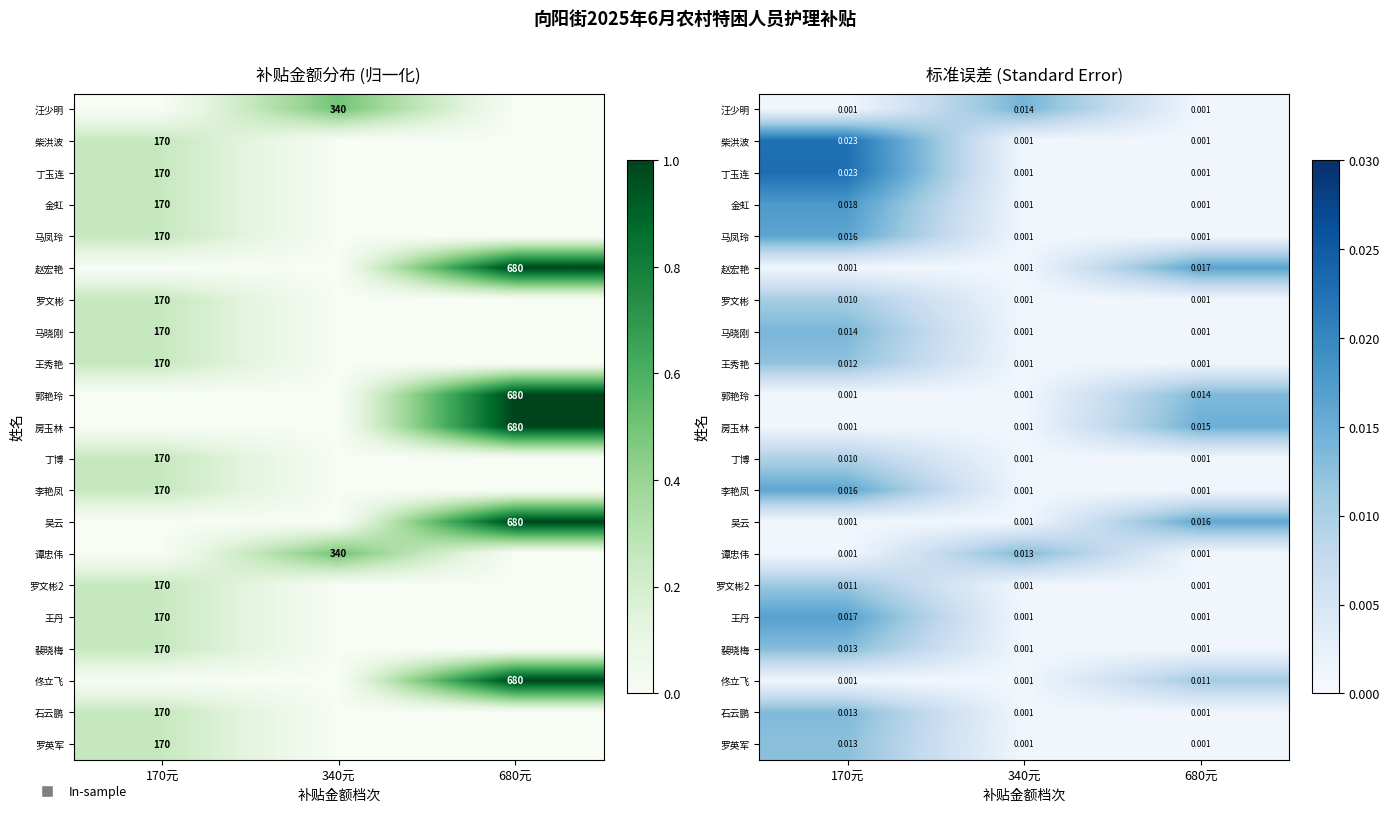

The value of 吴云 at 170元 is 0.0. True or false?

False